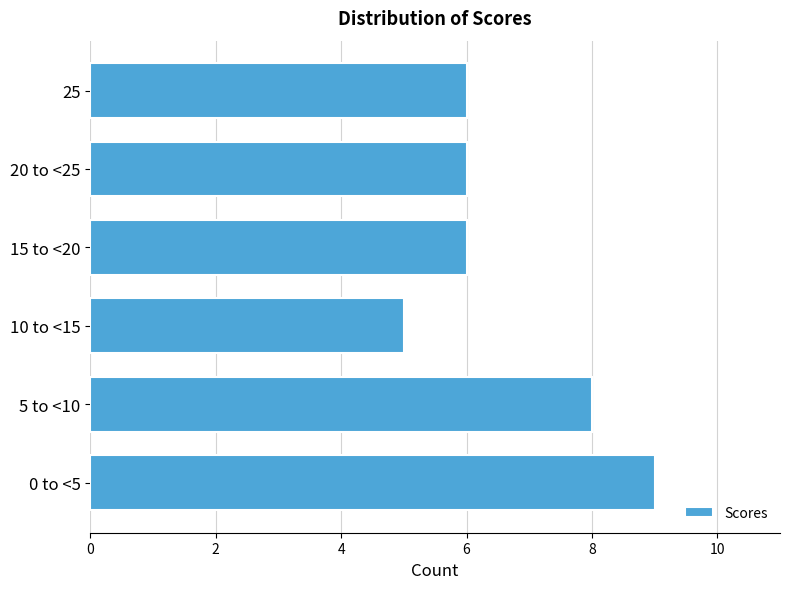

Reading bottom to top, list all the values displayed in this chart.

9	8	5	6	6	6